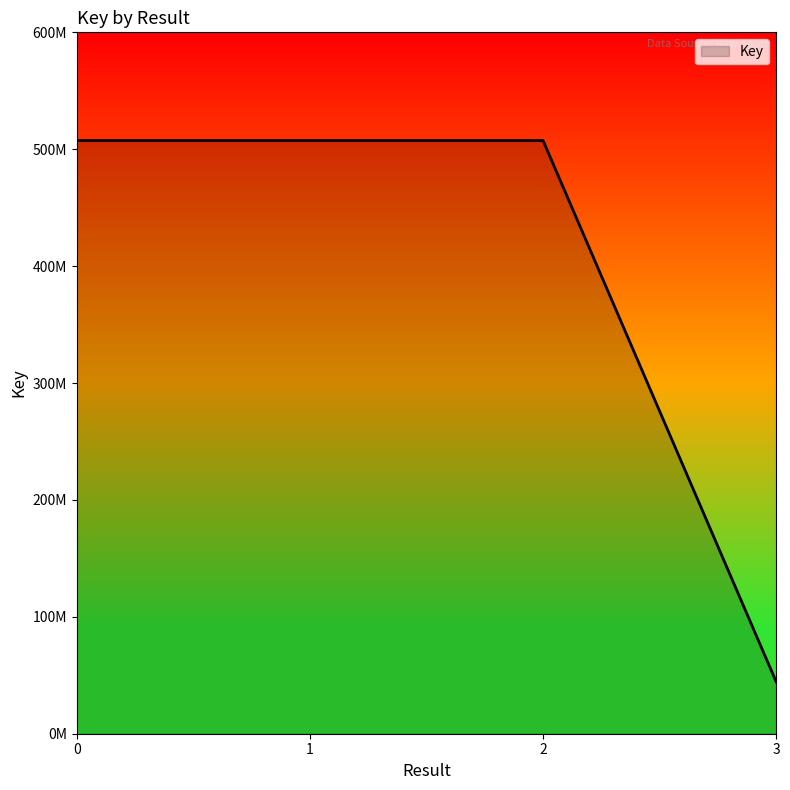

Does the chart display data point markers on the line(s)?

No